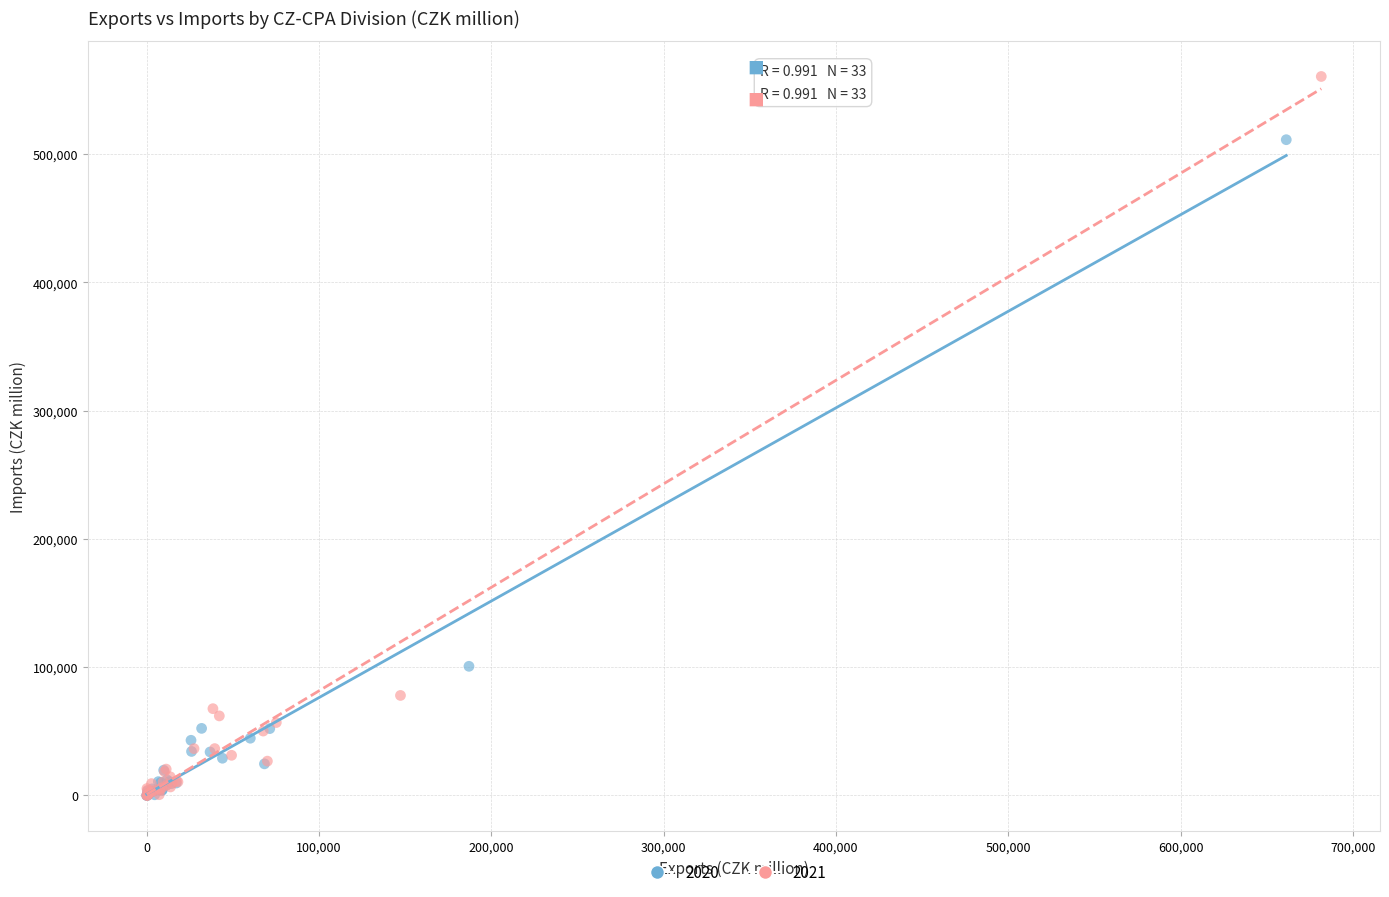

What are all the series names shown in the legend?

2020, 2021